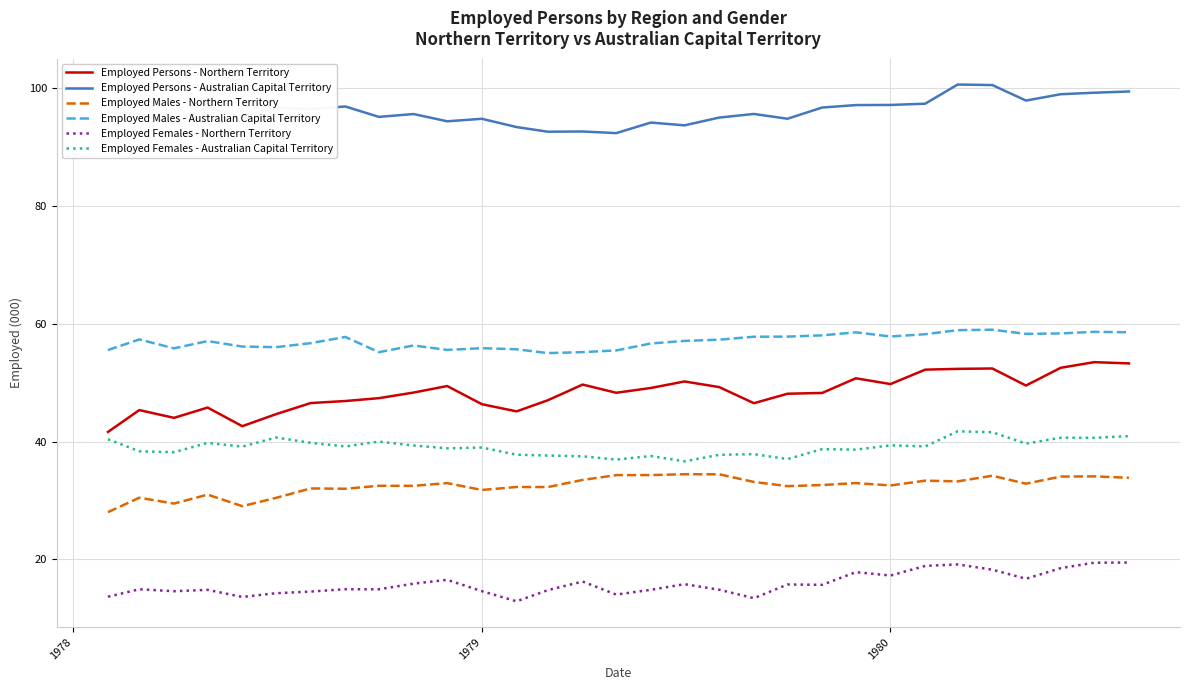

What is the maximum value for Employed Persons - Northern Territory?

53.5